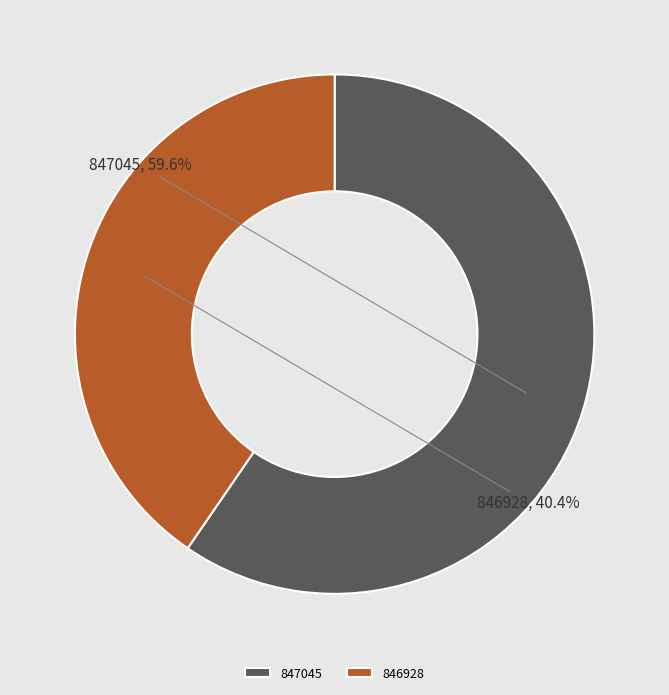

Which slice is the largest?

847045